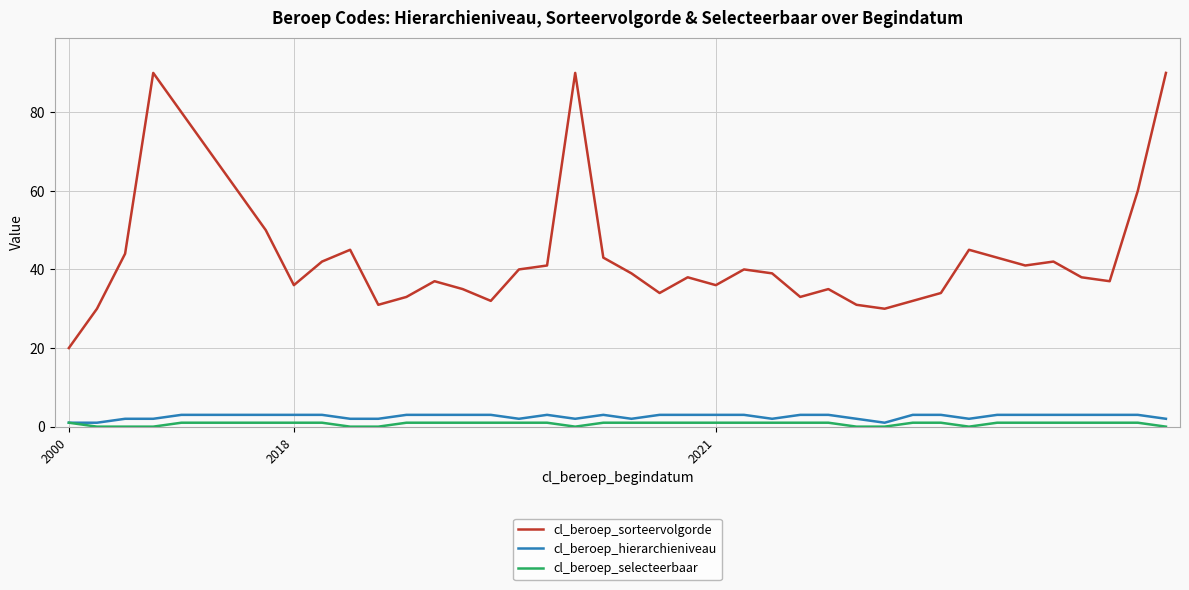

True or false: cl_beroep_sorteervolgorde and cl_beroep_selecteerbaar intersect in this chart.

False